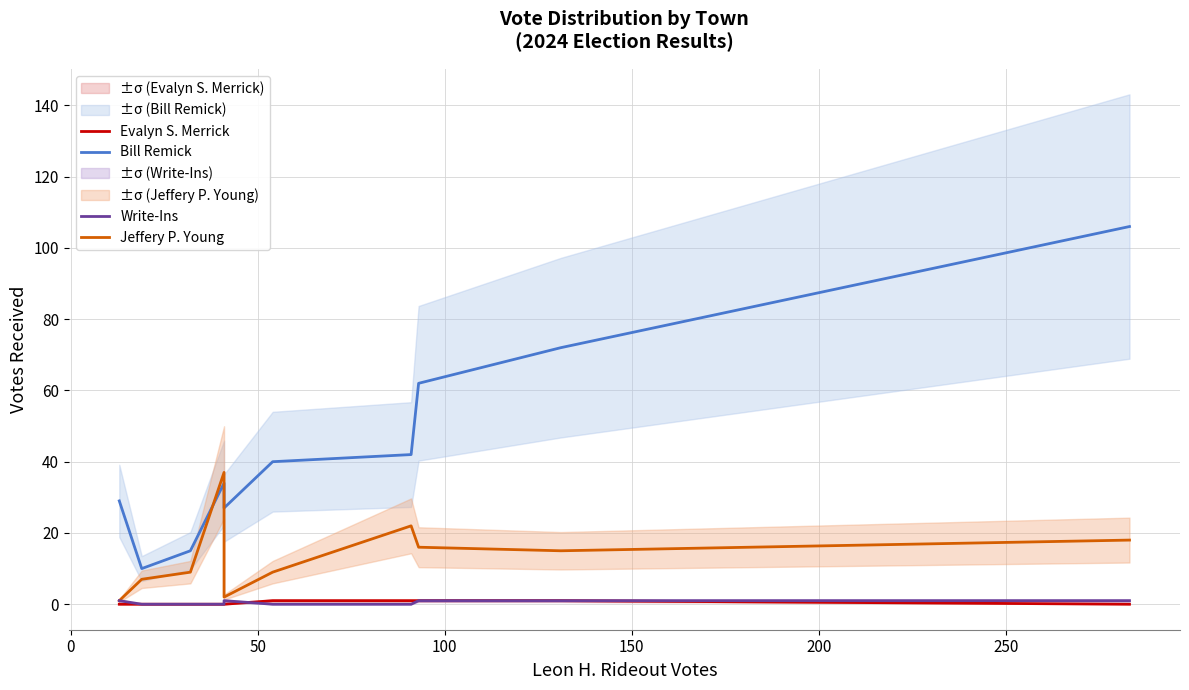

How many interior local valleys does the Jeffery P. Young series have?

2